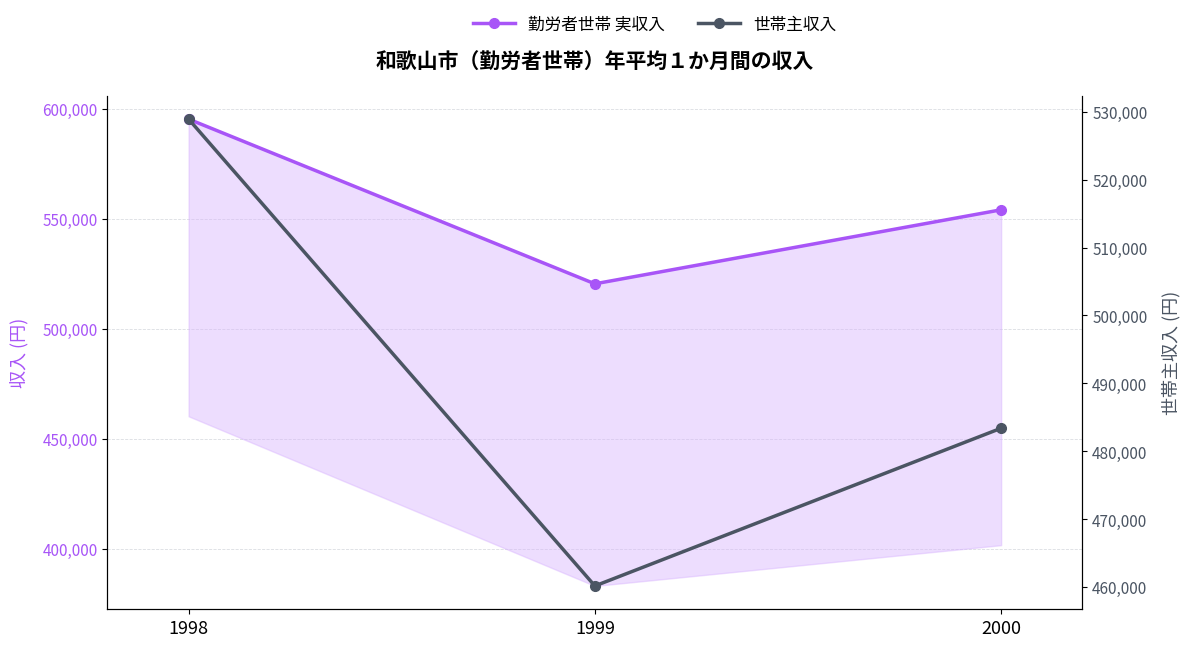

At which category is the sum across all series the highest?

1998